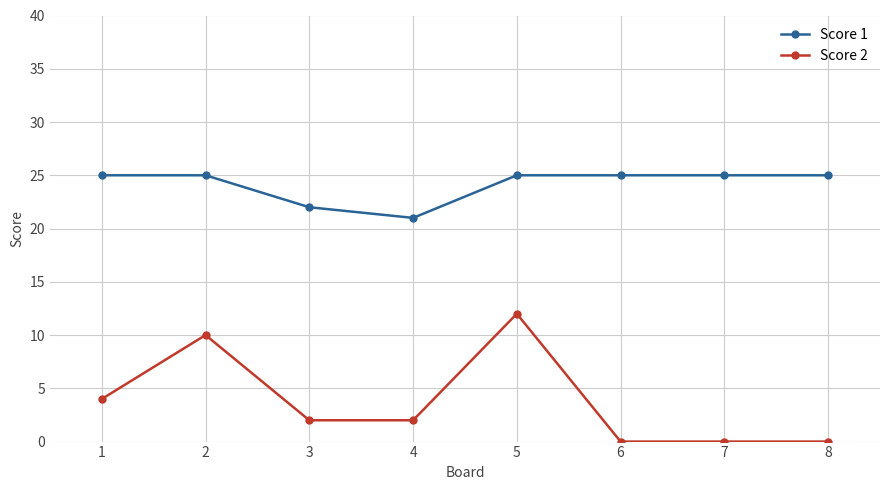

Which series has the widest spread of values?

Score 2